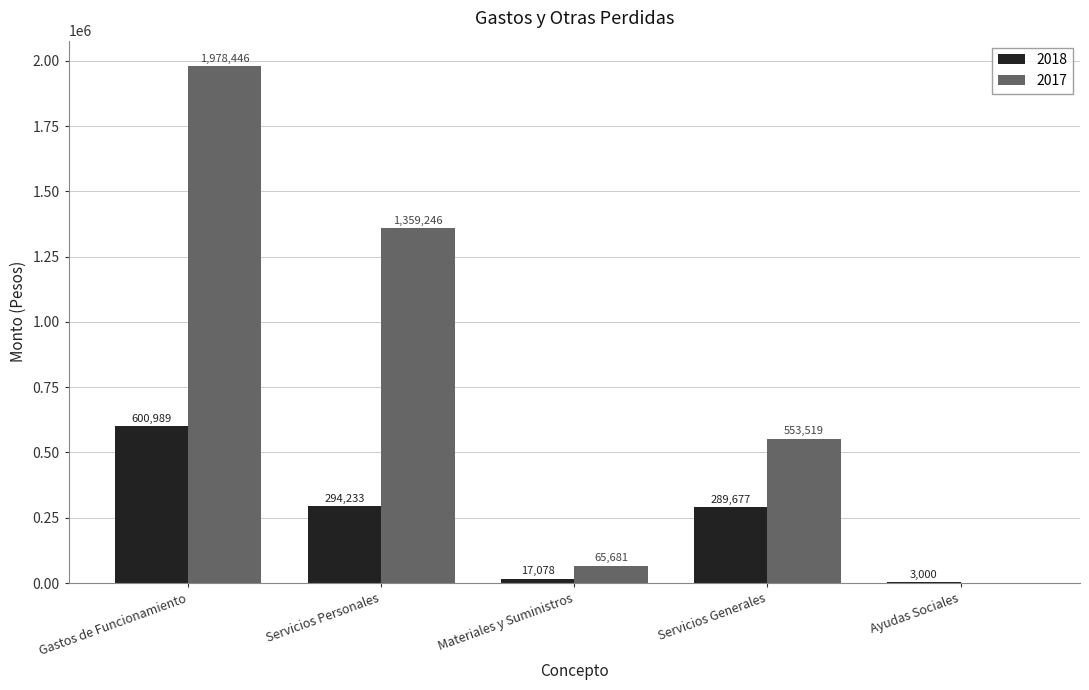

What is the sum of all 2017 values?

3956892.0